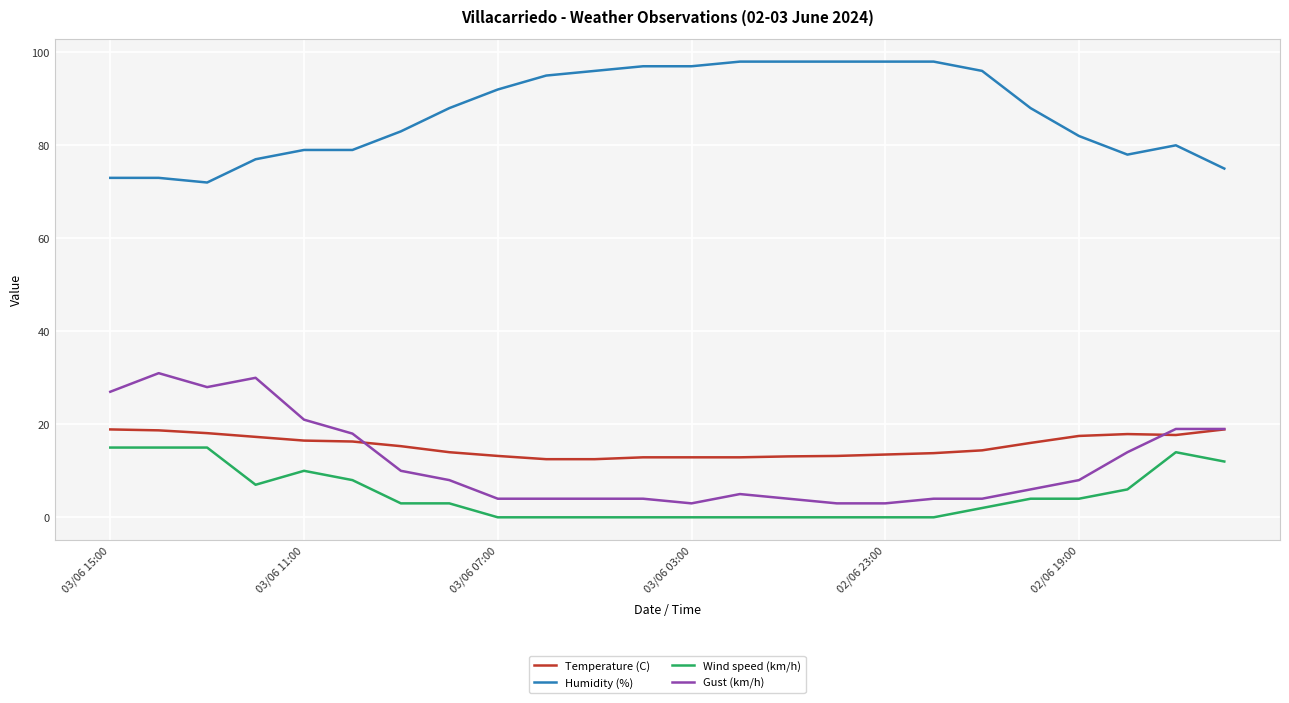

What is the maximum value for Temperature (C)?

18.9